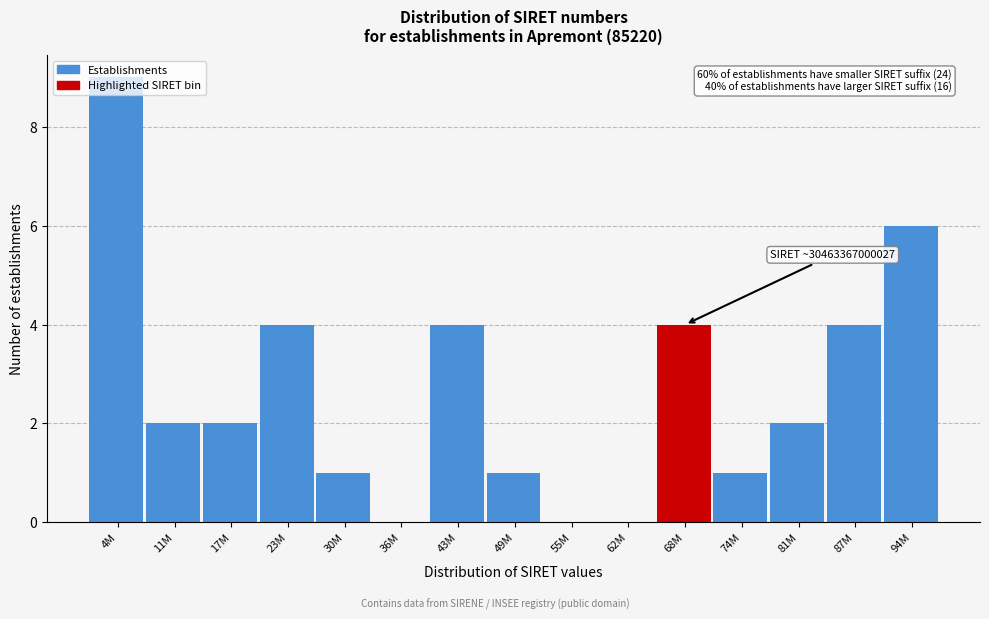

True or false: the data shows 6 at 43M.

False